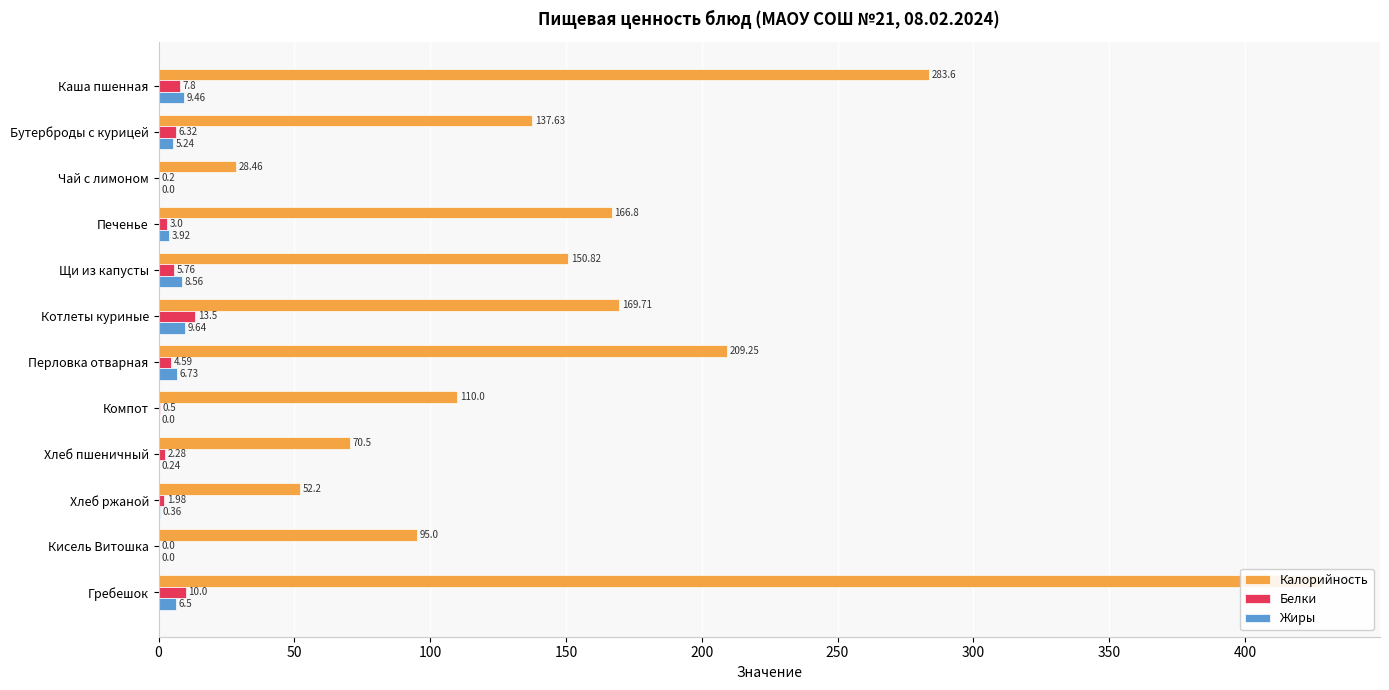

What are all the series names shown in the legend?

Калорийность, Белки, Жиры